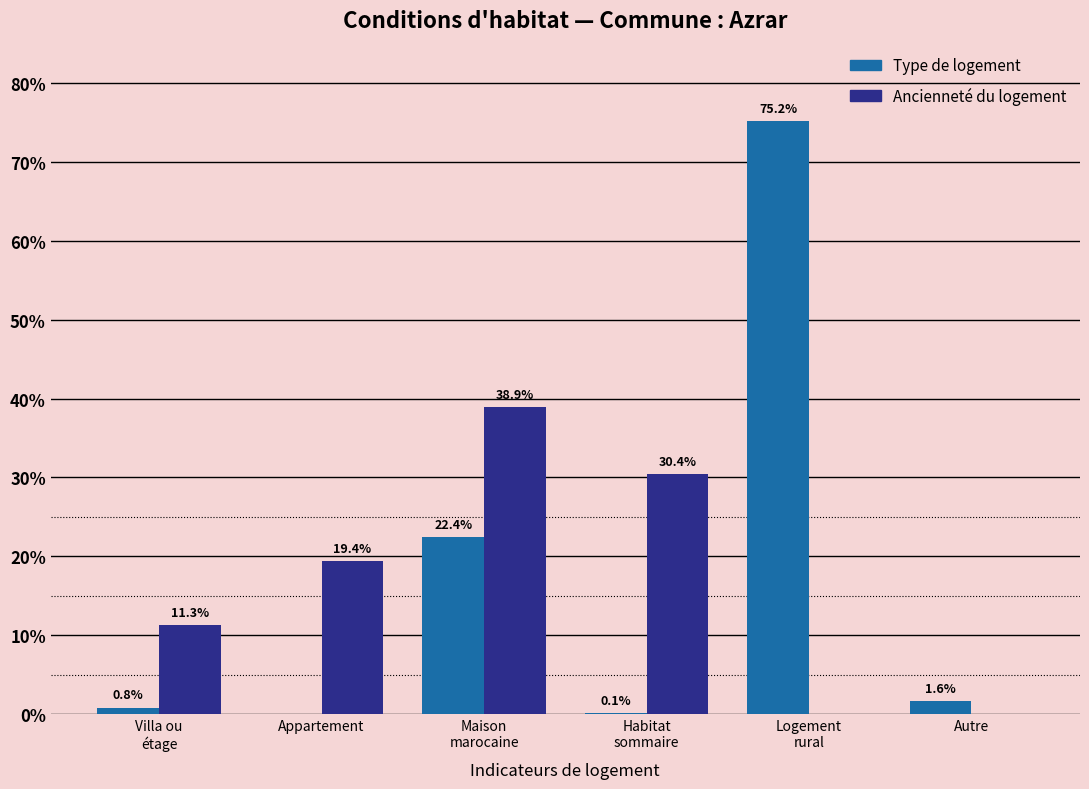

What is the greatest value displayed?

75.2